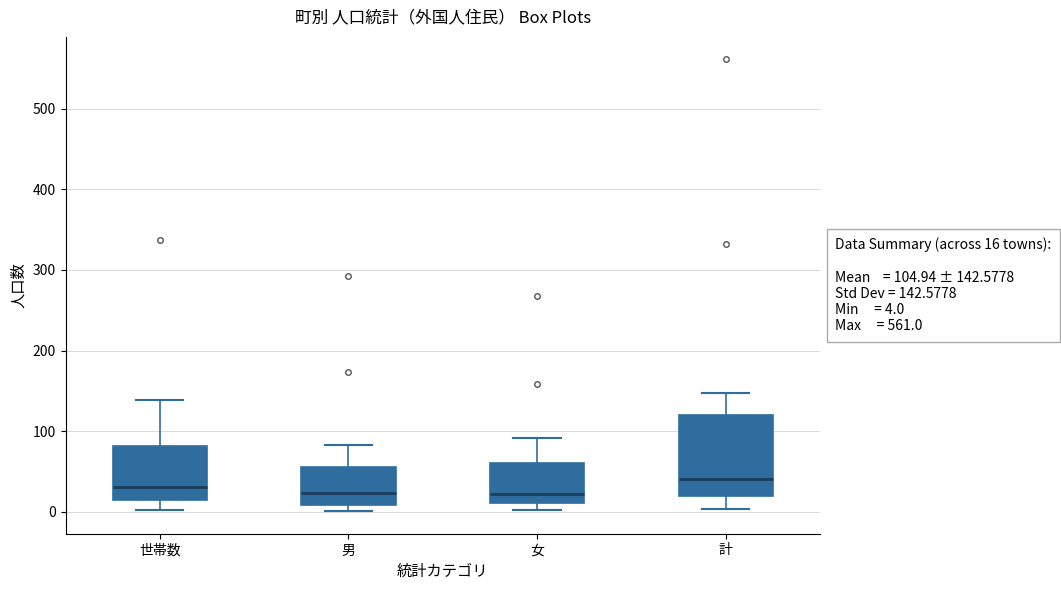

Comparing the boxes themselves (not the whiskers), which one is the tallest?

計